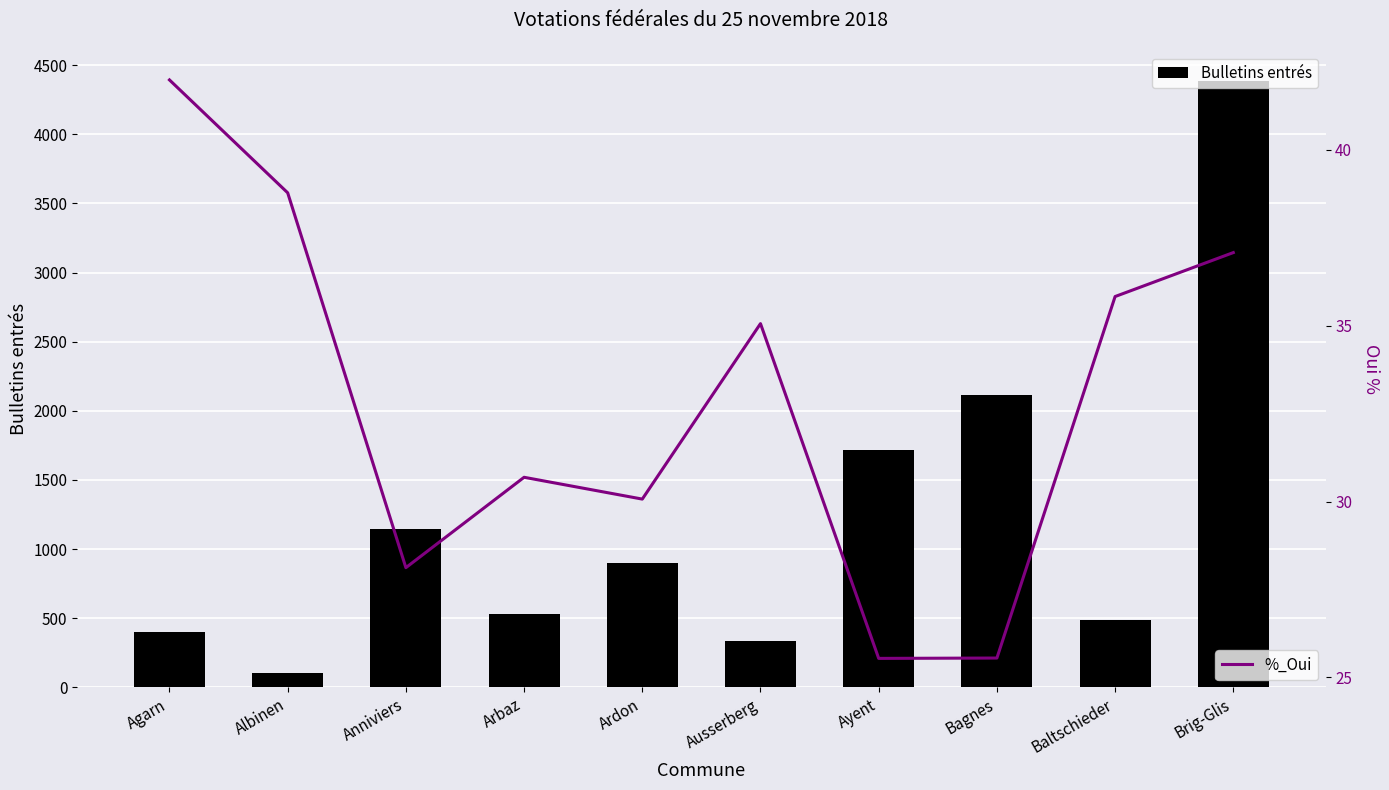

What is the average value of the %_Oui series?

32.9